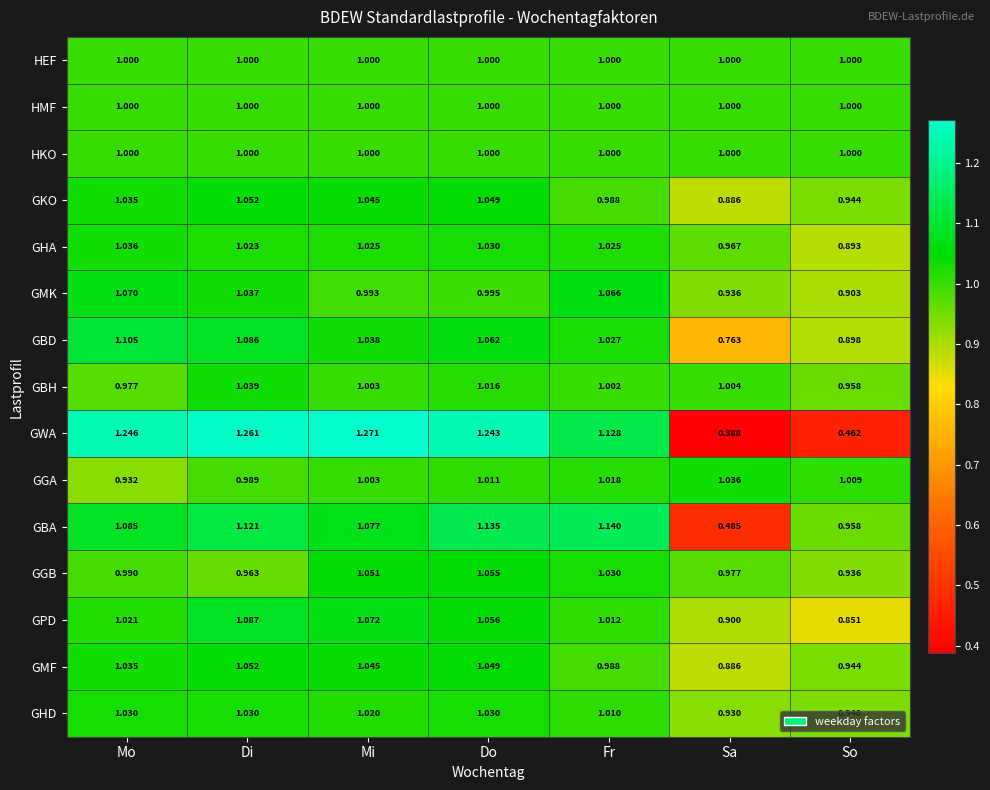

What is the spread (max minus min) of values at Mi?

0.3